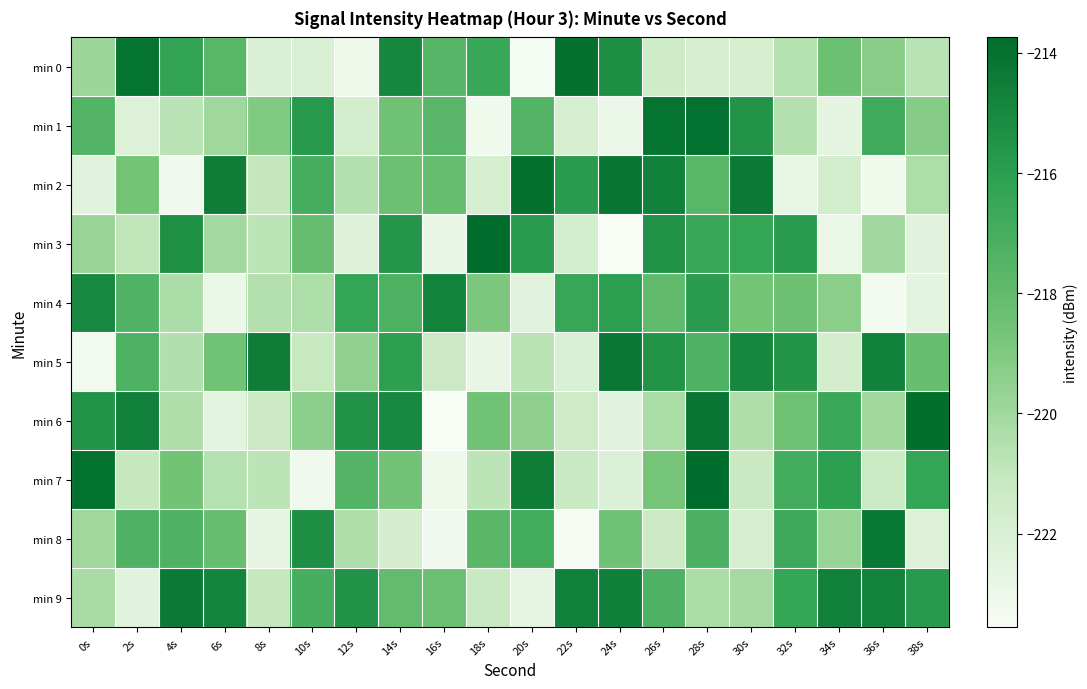

Which series changed the most between 0s and 2s?

min 7